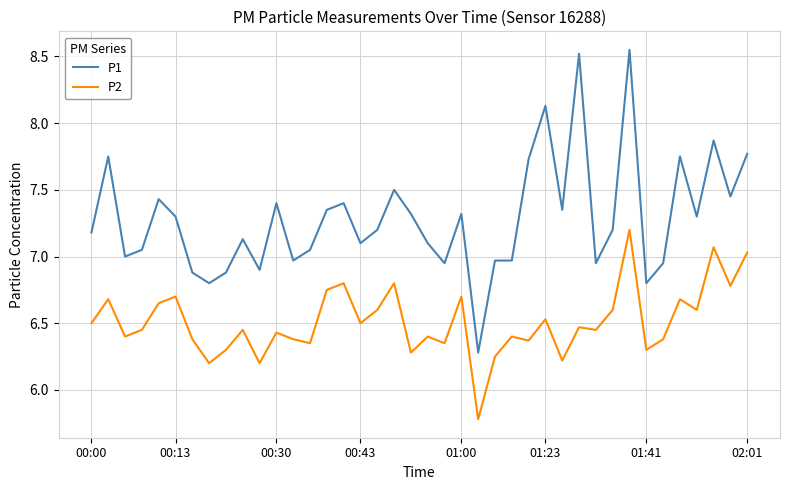

How many categories are shown in the chart?

40